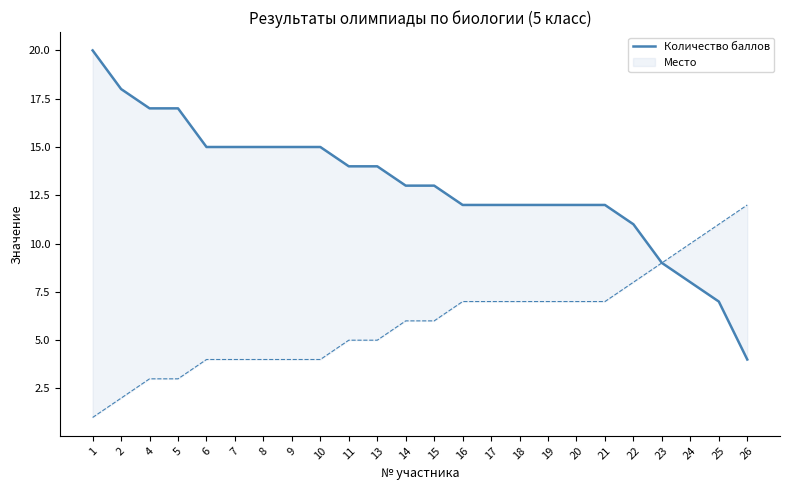

How many lines are shown in the chart?

1